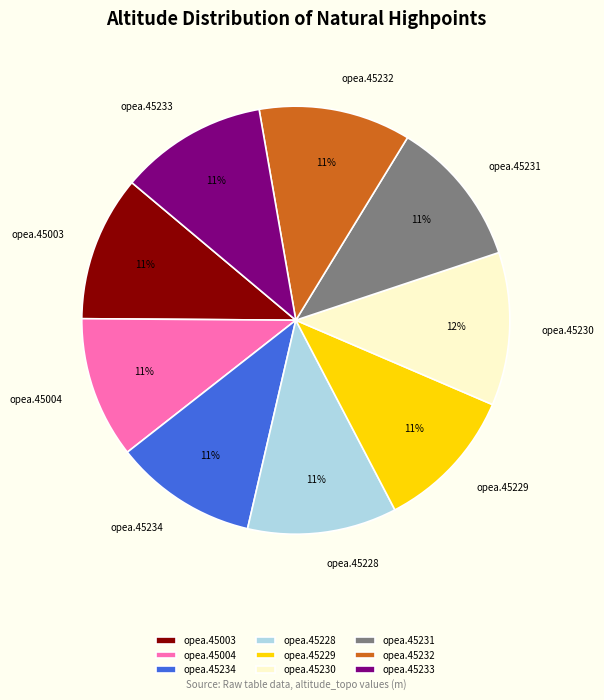

Does opea.45233 represent more than half of the total?

No